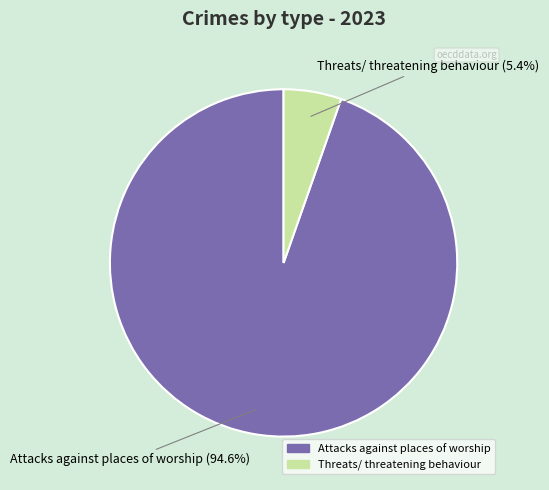

What is the smallest slice in the pie chart?

Threats/ threatening behaviour